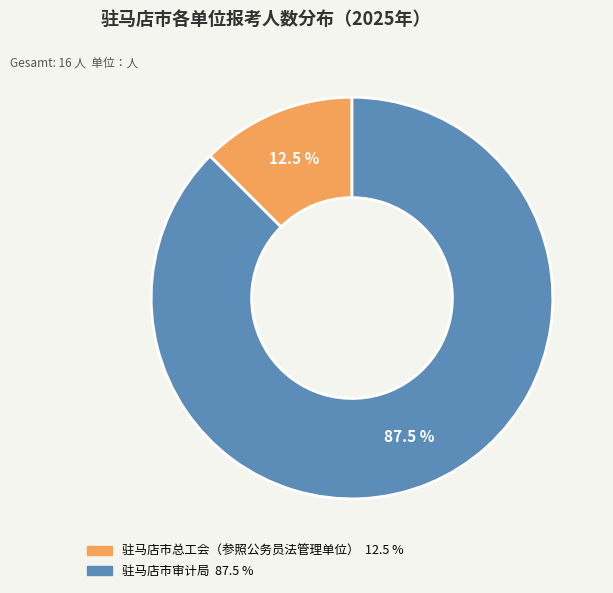

How many segments does this pie chart have?

2